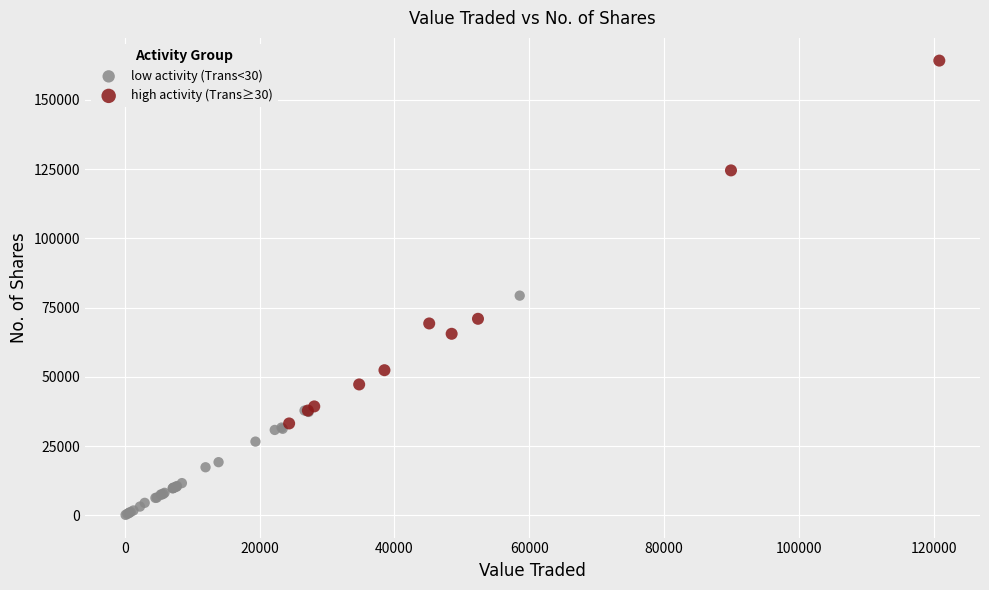

Which series reaches the minimum Y coordinate?

low activity (Trans<30)